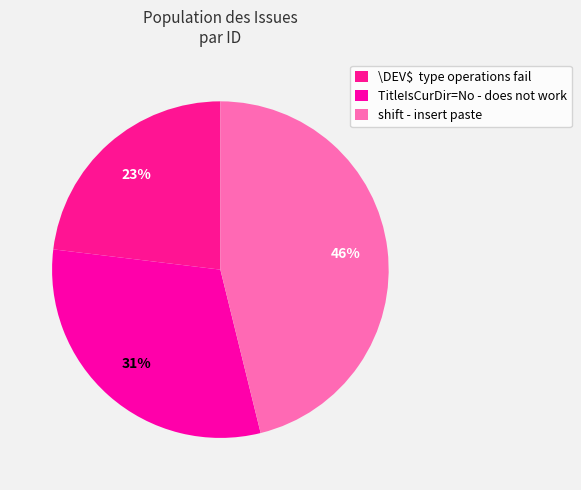

What percentage is the TitleIsCurDir=No - does not work slice, to the nearest percent?

31%